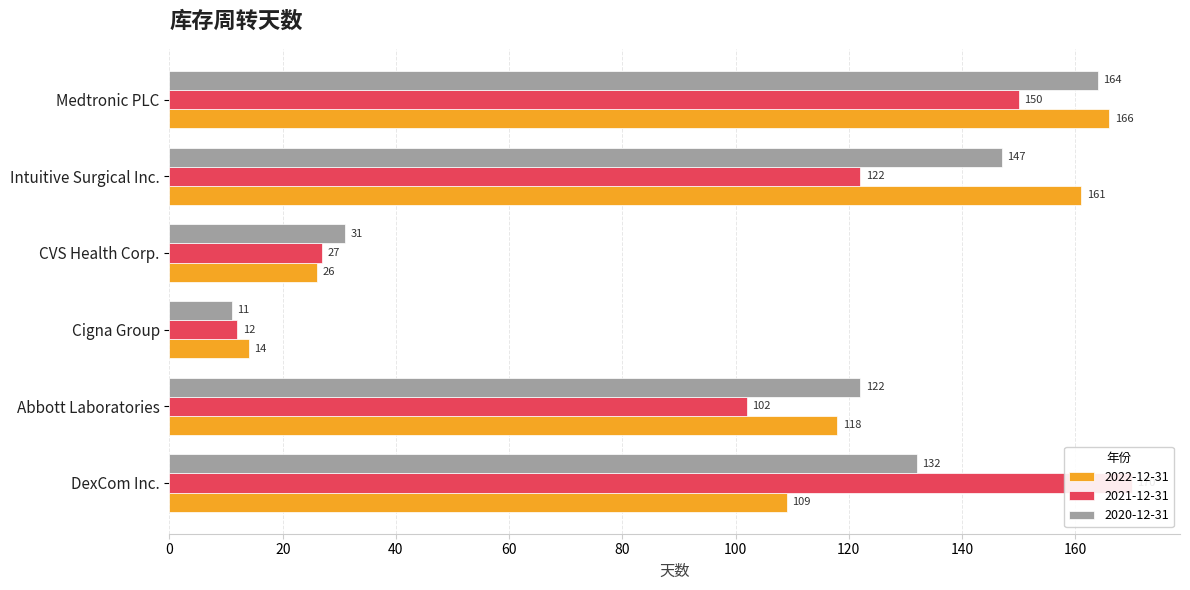

What is the sum of the 2022-12-31 values at Cigna Group and CVS Health Corp.?

40